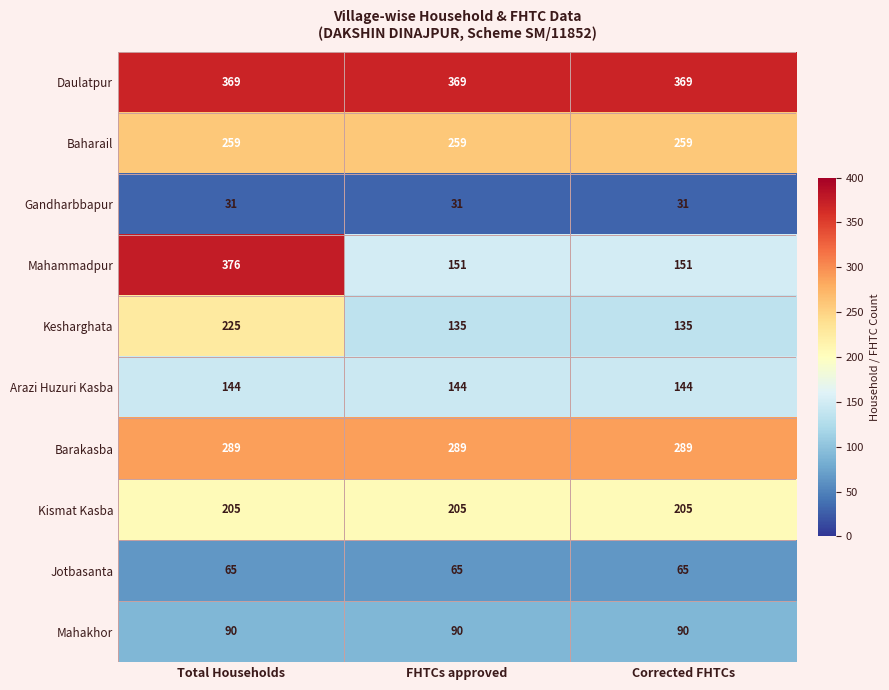

What is the sum of all Kesharghata values?

495